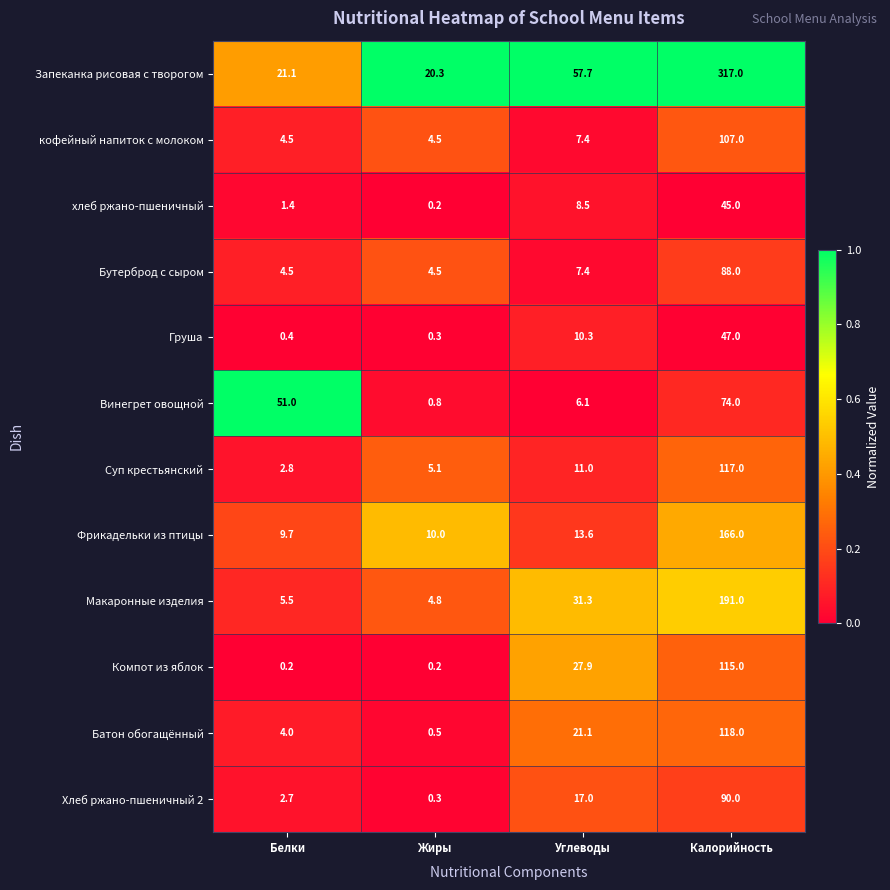

What is the minimum value for Фрикадельки из птицы?

9.7